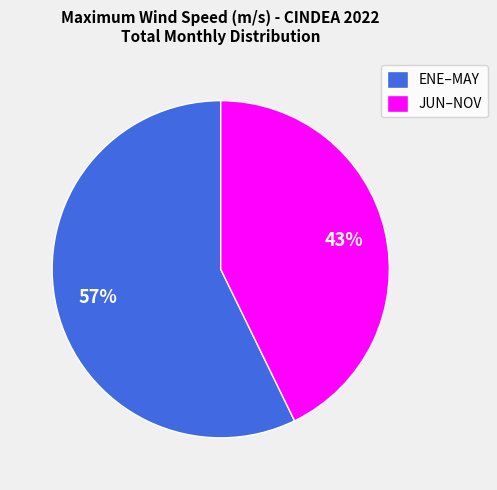

True or false: ENE–MAY accounts for 45% of the total.

False